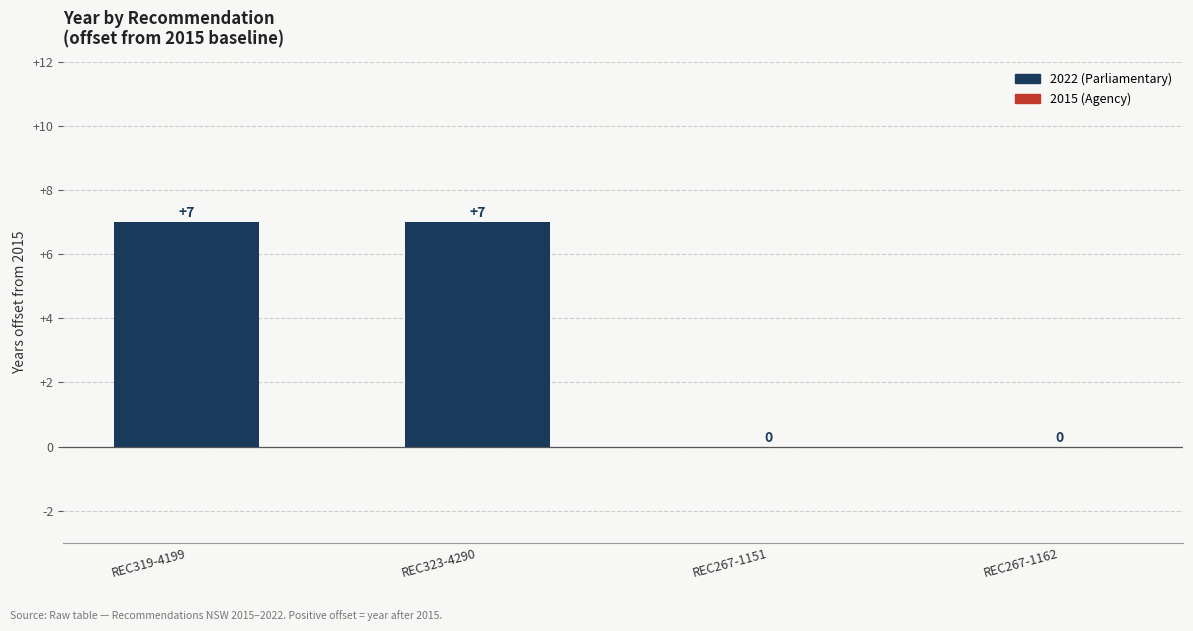

What is the sum of all values?

14